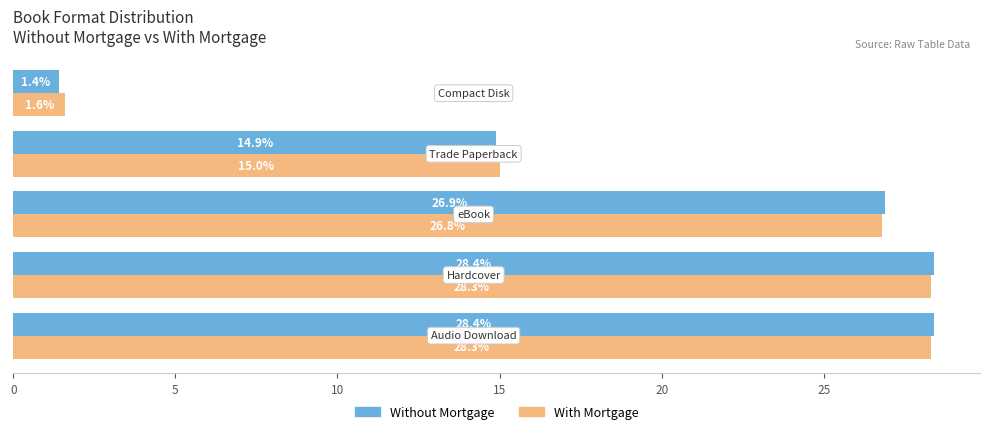

At how many categories does at least one series exceed 8?

4